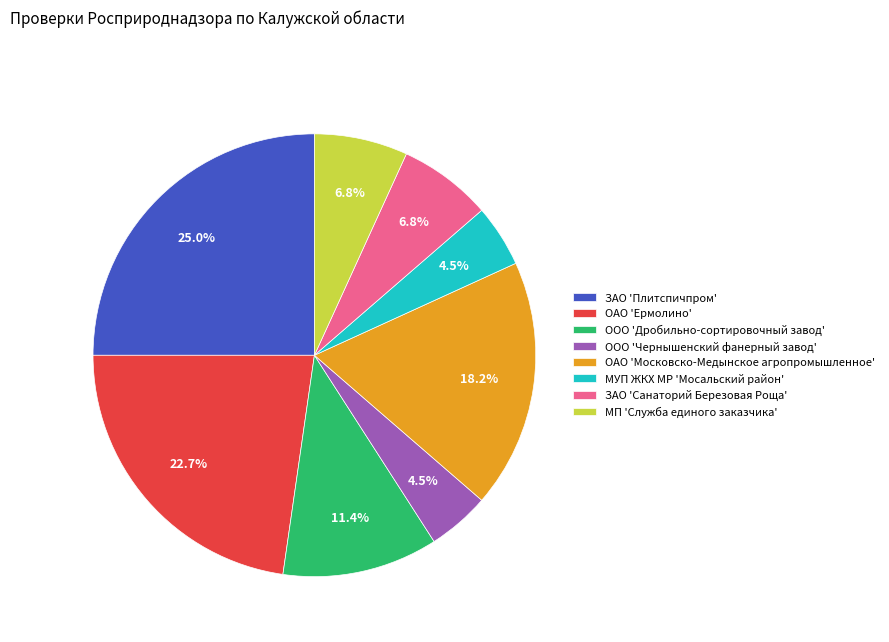

What percentage do ЗАО 'Плитспичпром' and ОАО 'Ермолино' together represent?

47.7%